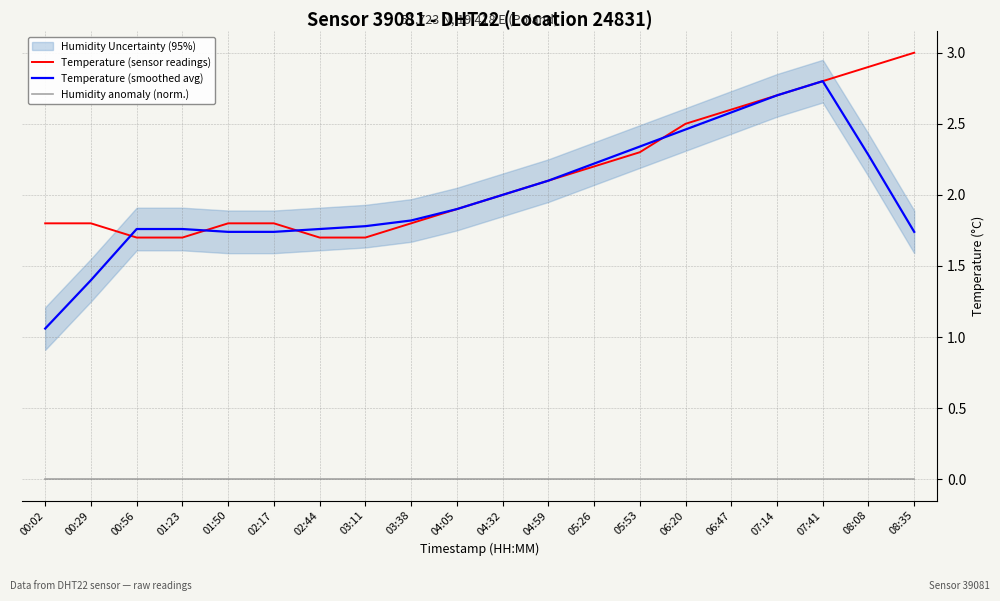

True or false: Humidity anomaly (norm.) has a value of -0.0 at 01:23.

False